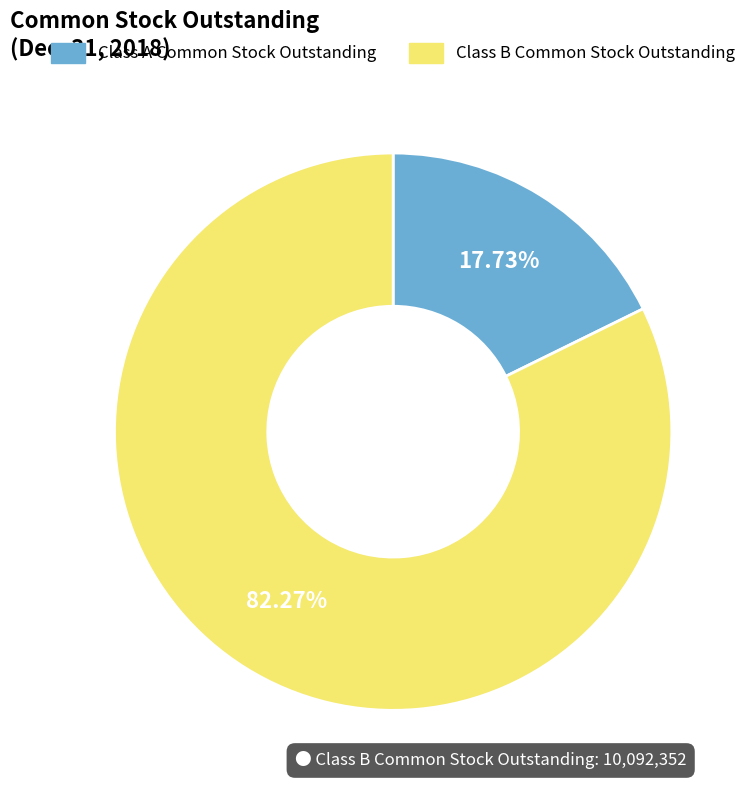

What percentage is the Class B Common Stock Outstanding slice, to the nearest percent?

82%